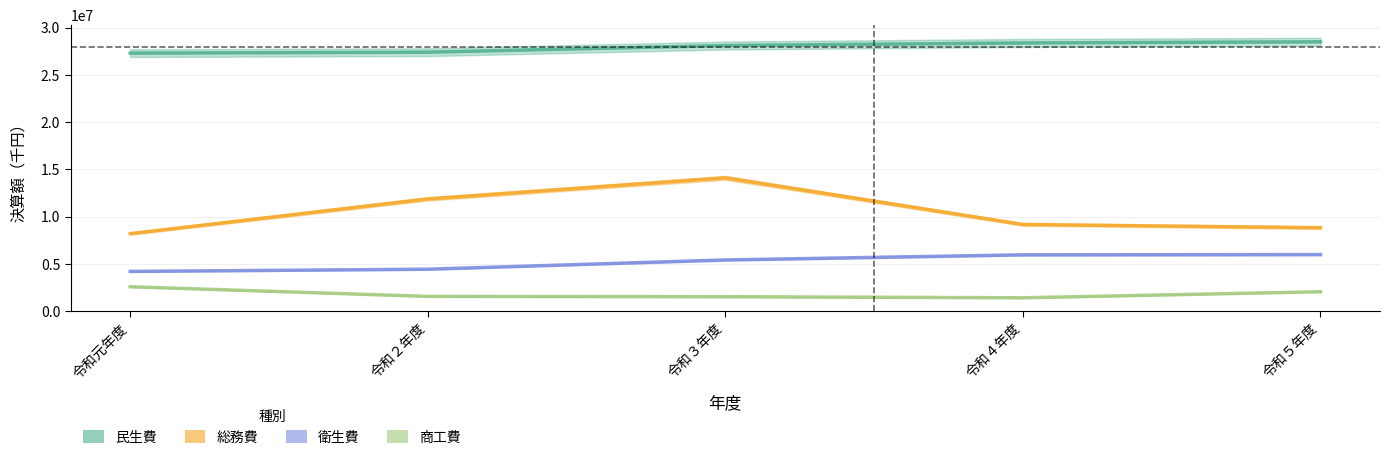

List the labels in order of 総務費 value, largest first.

令和３年度, 令和２年度, 令和４年度, 令和５年度, 令和元年度